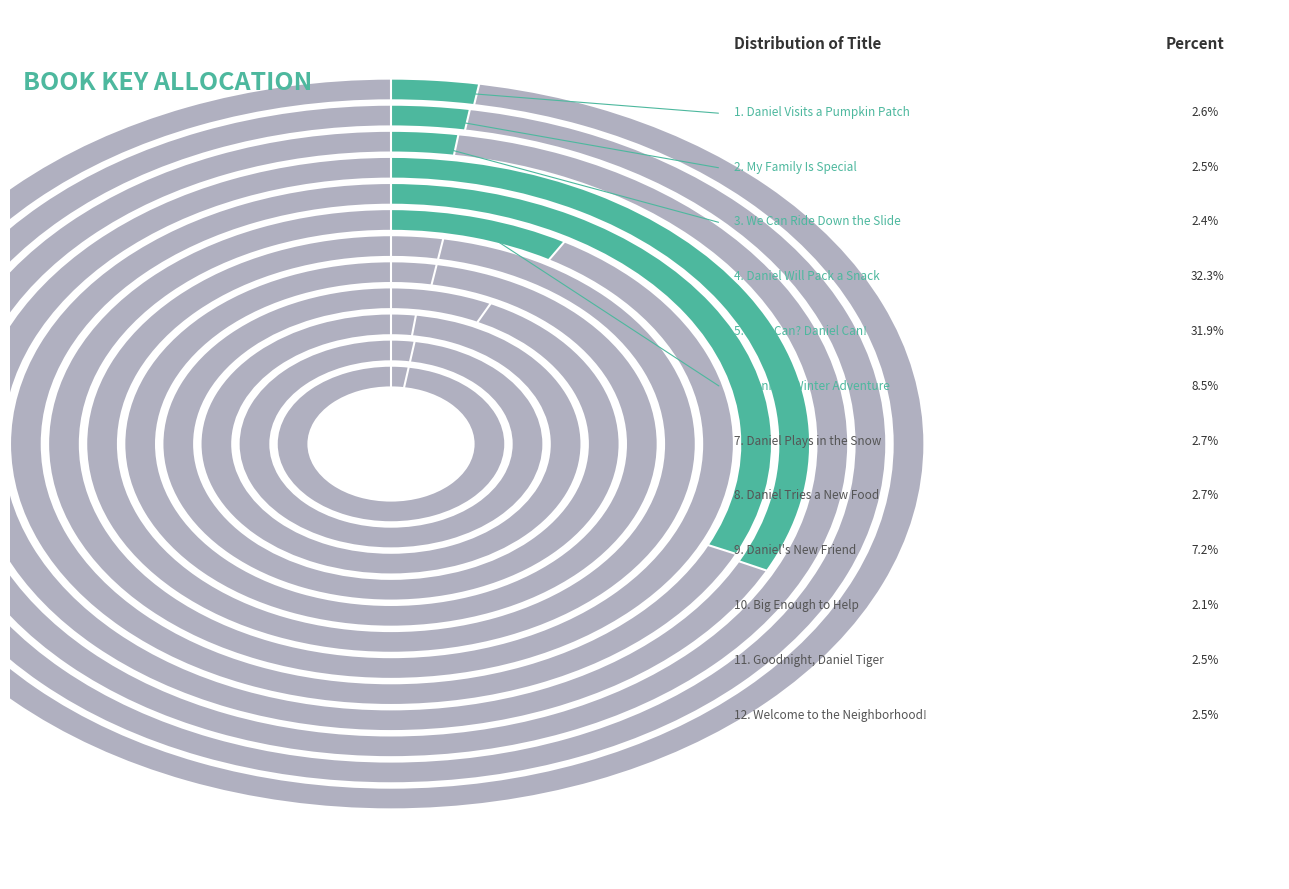

Combined, what portion of the pie is Daniel Tries a New Food and Big Enough to Help?

4.8%